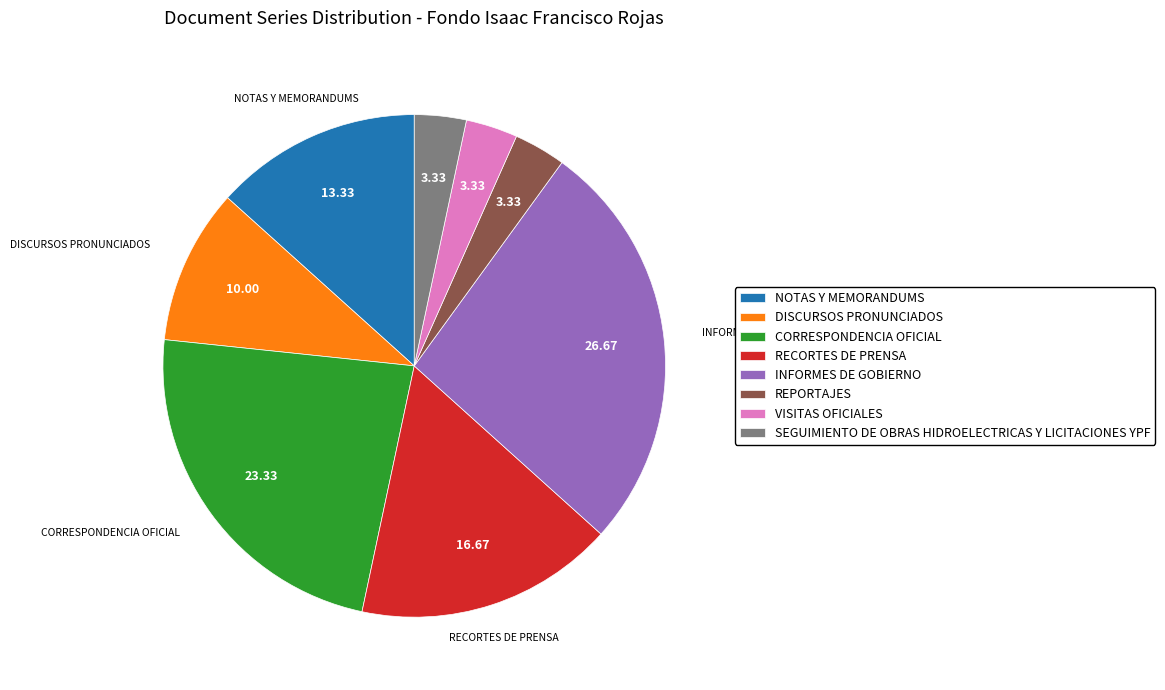

Combined, do VISITAS OFICIALES and INFORMES DE GOBIERNO account for over 50%?

No